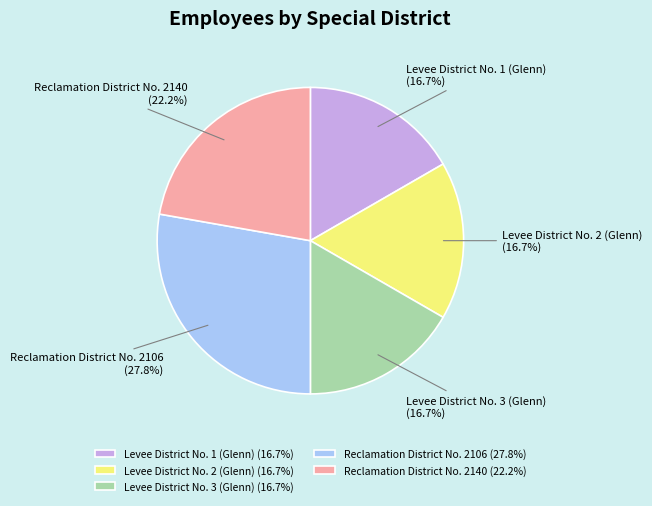

To the nearest percent, what is the combined percentage of Reclamation District No. 2106 and Reclamation District No. 2140?

50%